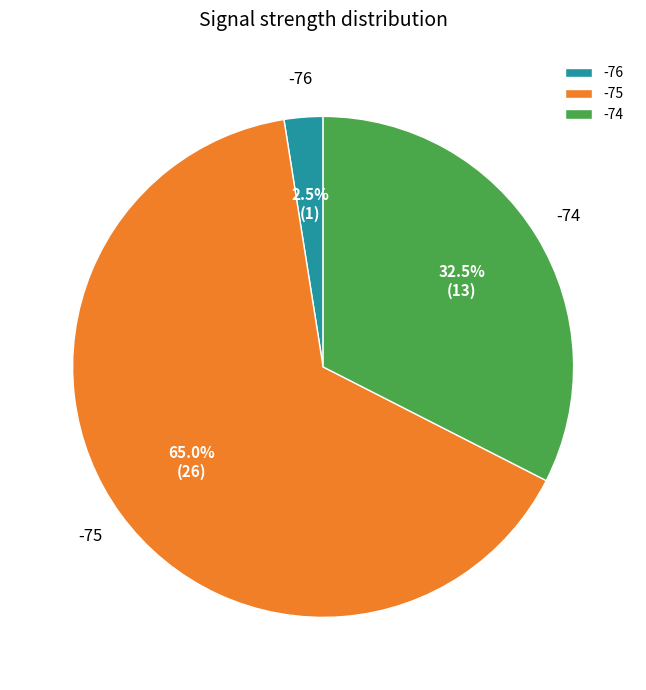

Which category has the biggest portion of the pie?

-75